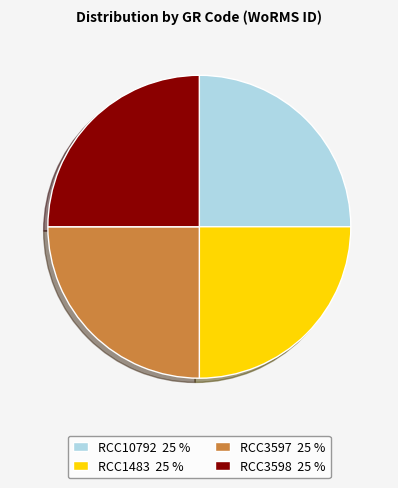

Approximately how many times larger is the value at RCC3597 25 % compared to RCC1483 25 %?

1.0